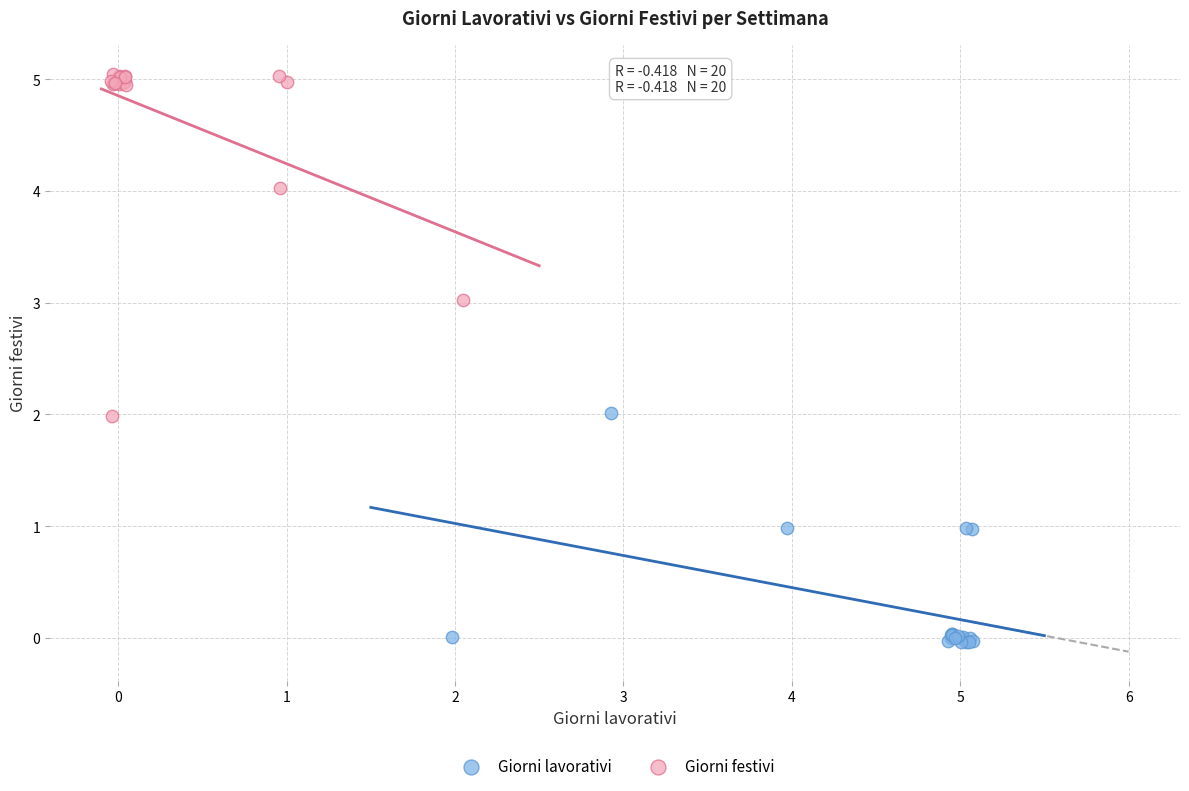

Which series has the widest spread of Y values?

Giorni festivi